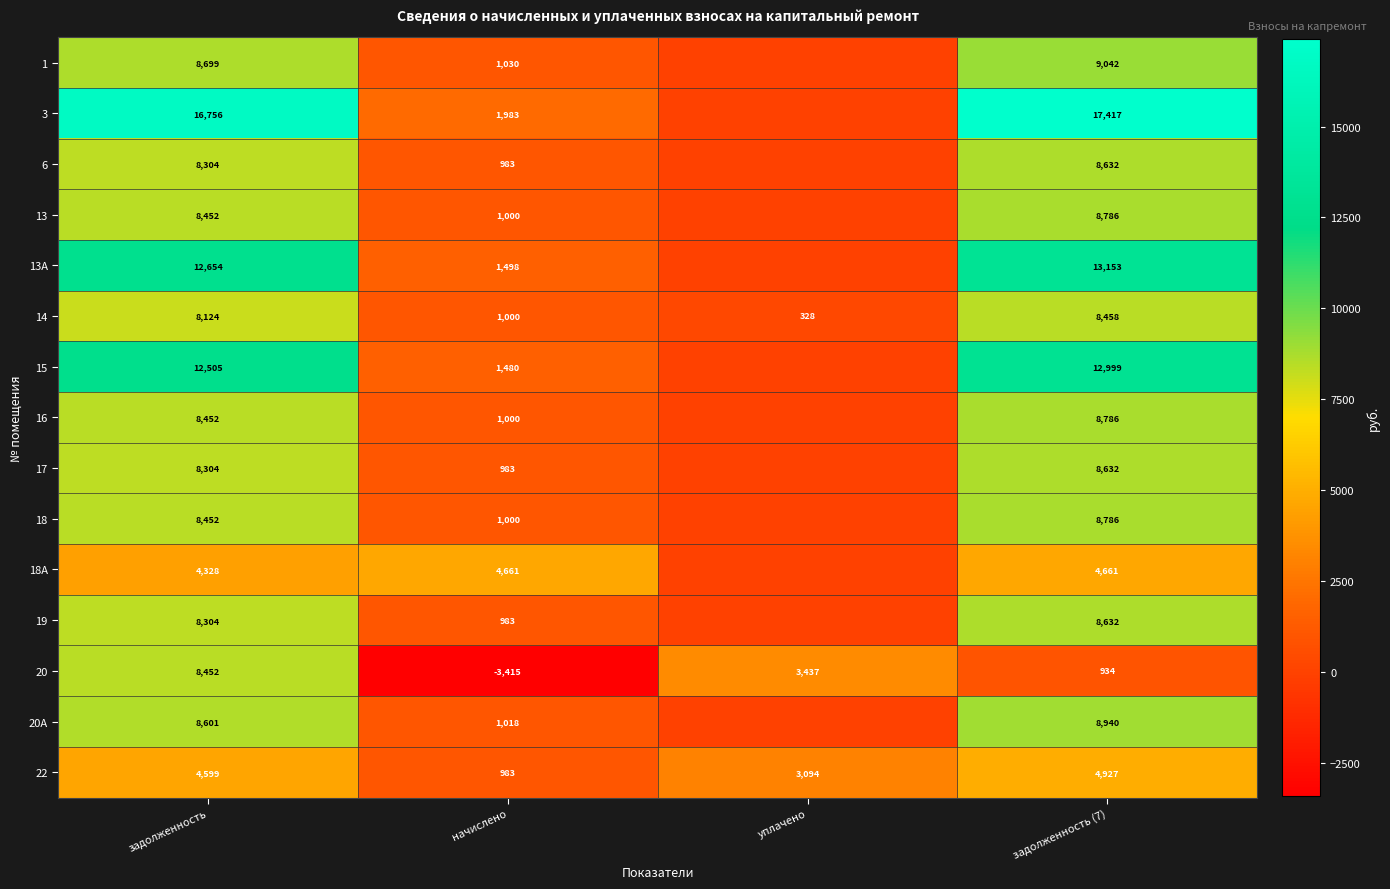

At how many categories does at least one series exceed 9244?

2